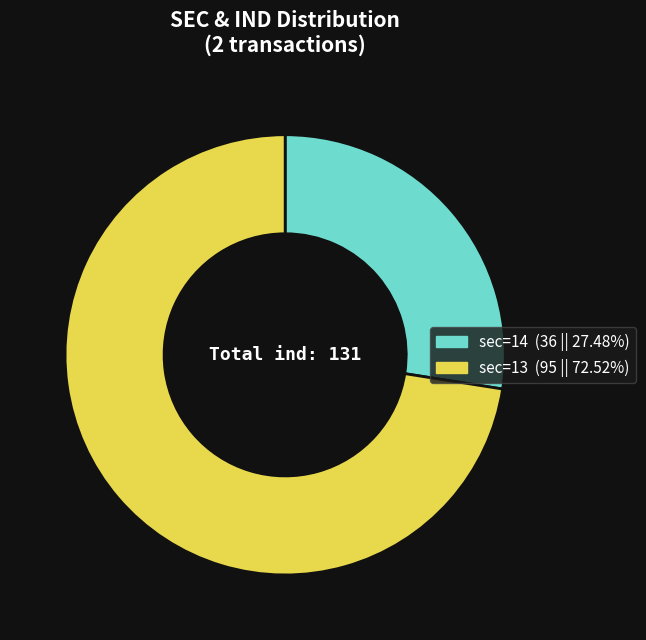

Is there any slice that represents more than half of the pie?

Yes